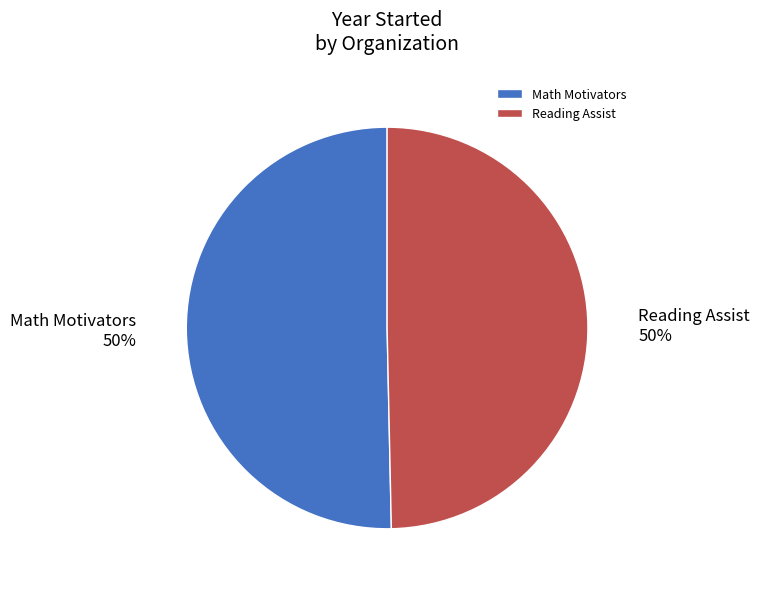

Combined, do Math Motivators and Reading Assist account for over 50%?

Yes